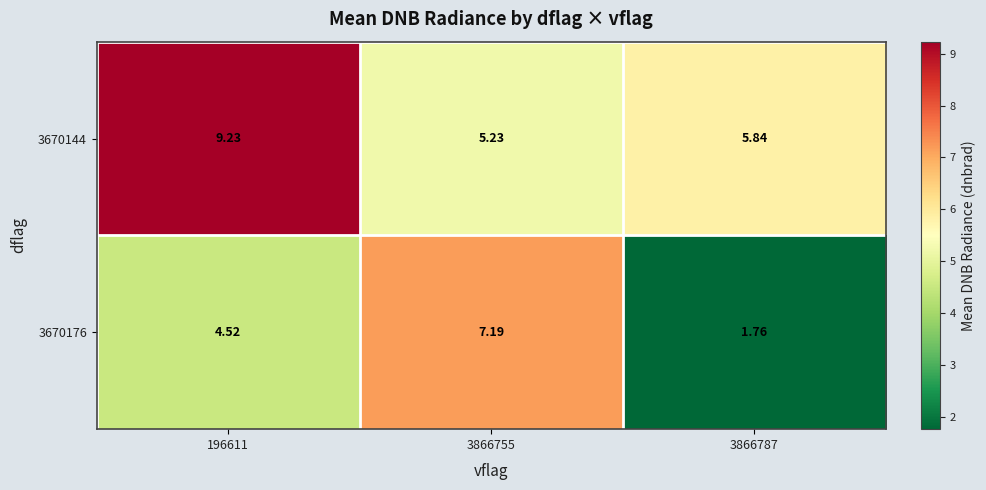

Which label corresponds to the largest value in the chart?

196611